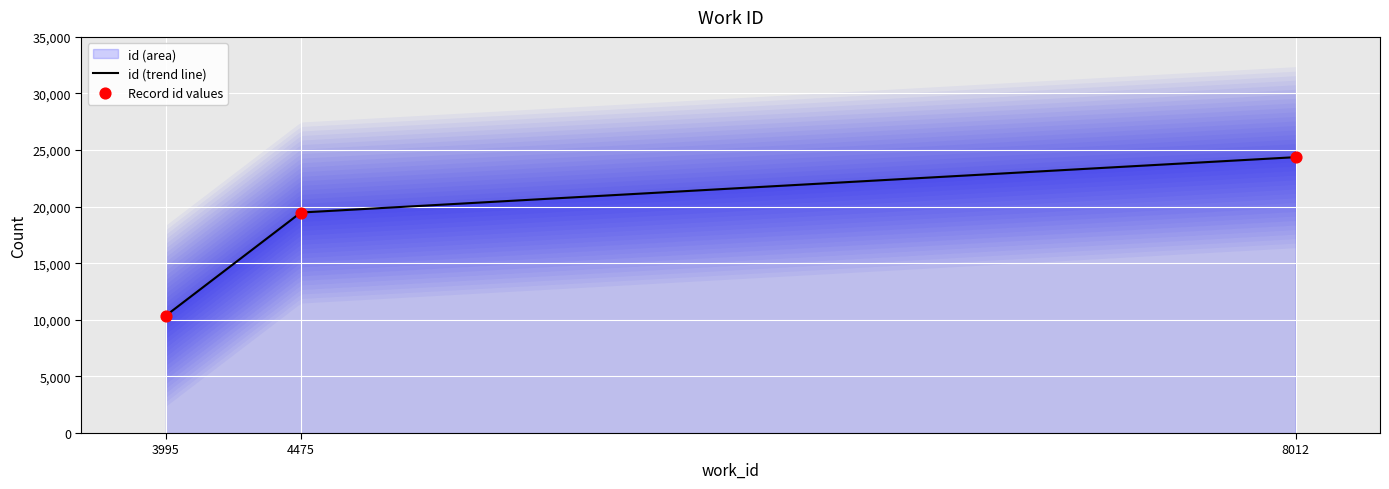

What is the ratio of the value at 4475 to the value at 8012?

0.8